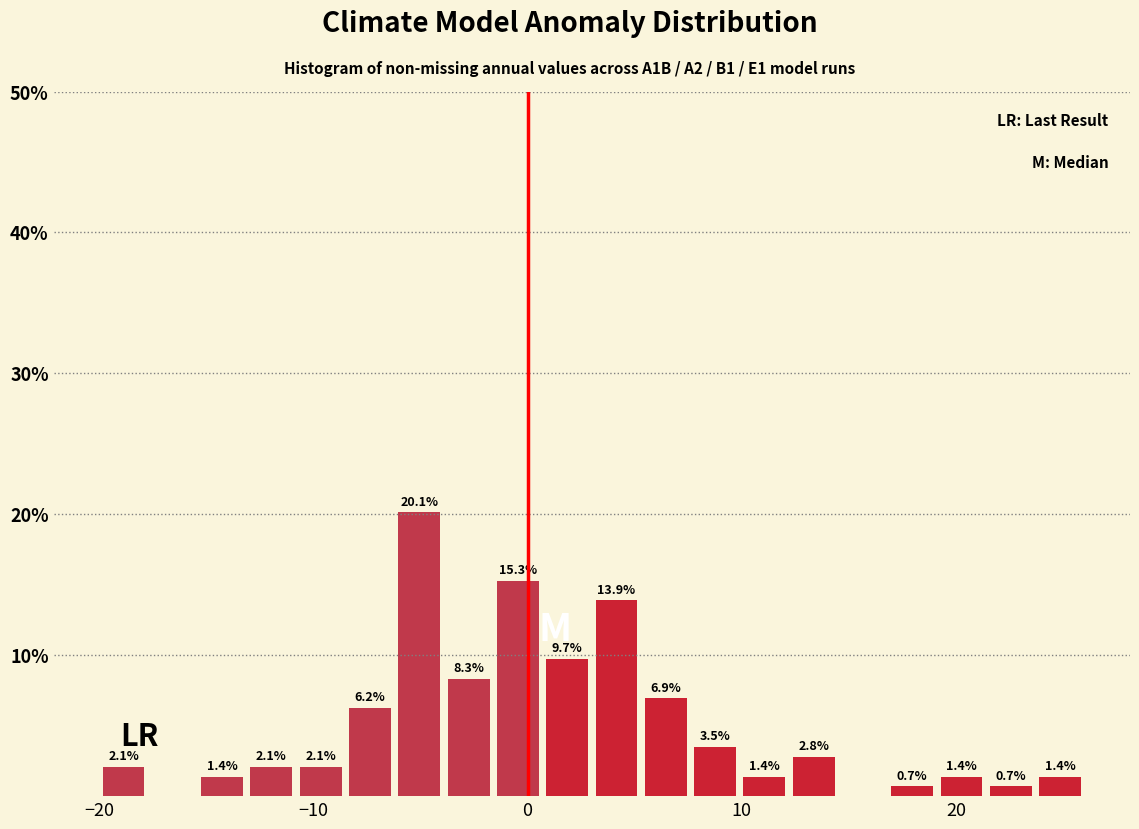

Around what value on the x-axis is the tallest bar? Give the approximate position of its centre, as read against the axis.

-5